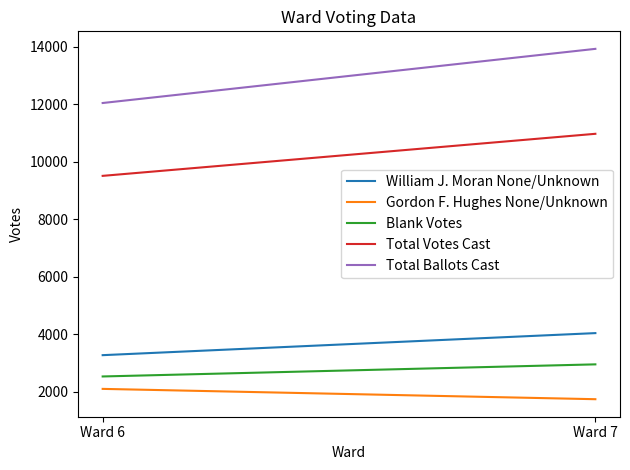

At which label does Gordon F. Hughes None/Unknown reach its peak?

Ward 6